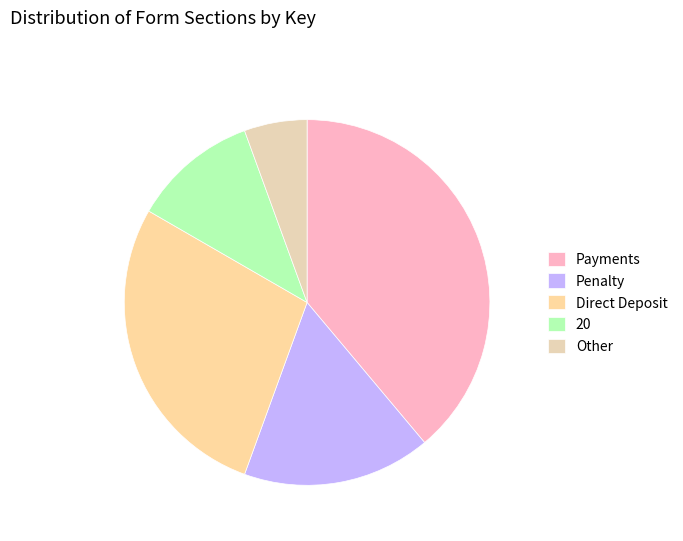

How many slices are in this pie chart?

5